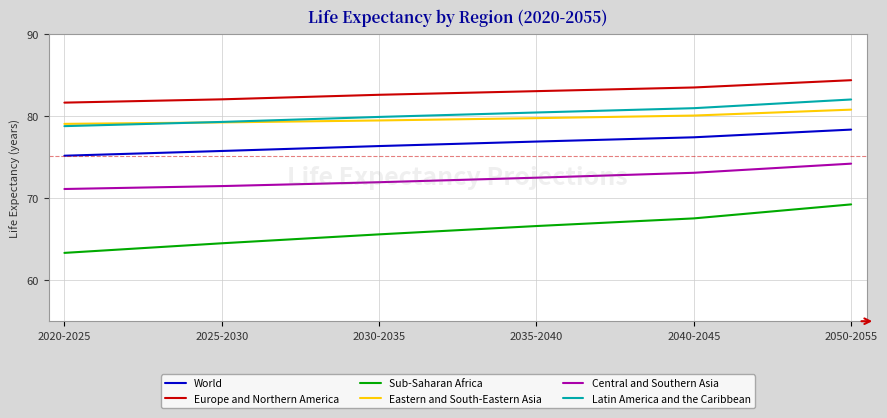

Is the value of Sub-Saharan Africa at 2030-2035 greater than the value of Eastern and South-Eastern Asia at 2025-2030?

No